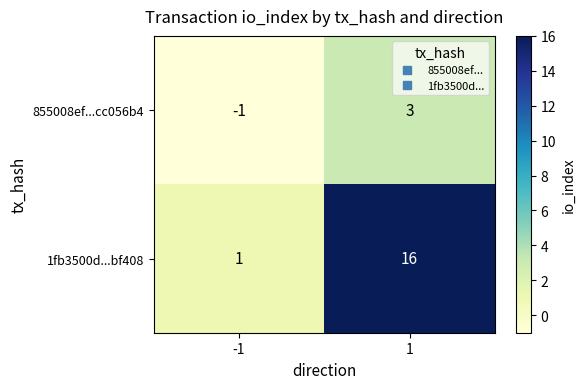

The 855008ef...cc056b4 series shows 5 at 1. True or false?

False